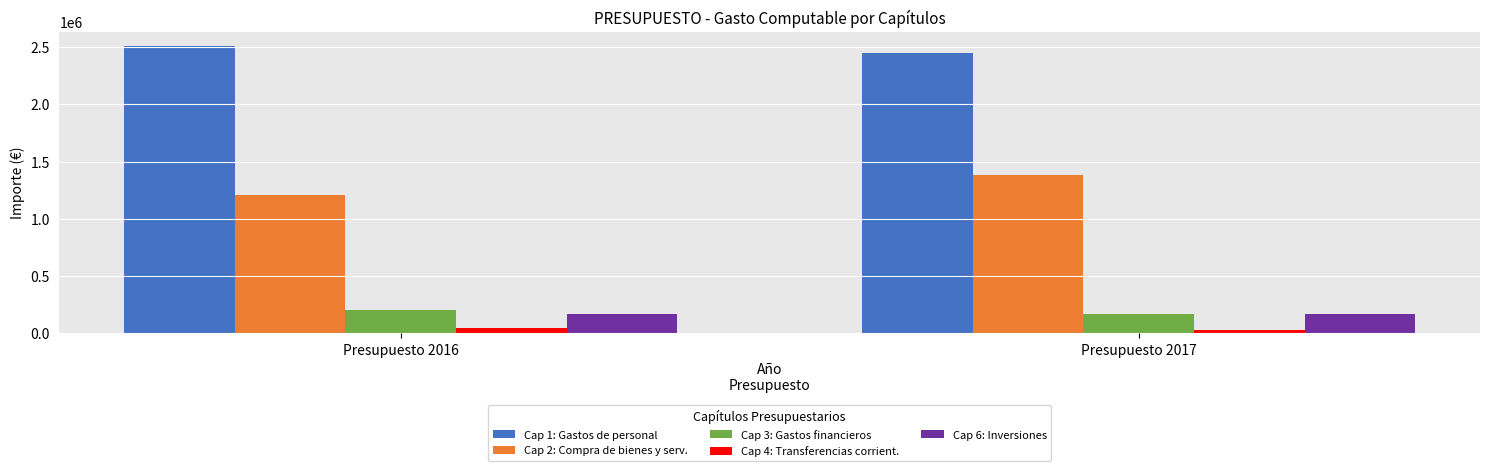

Rank the categories by Cap 1: Gastos de personal value from highest to lowest.

Presupuesto 2016, Presupuesto 2017